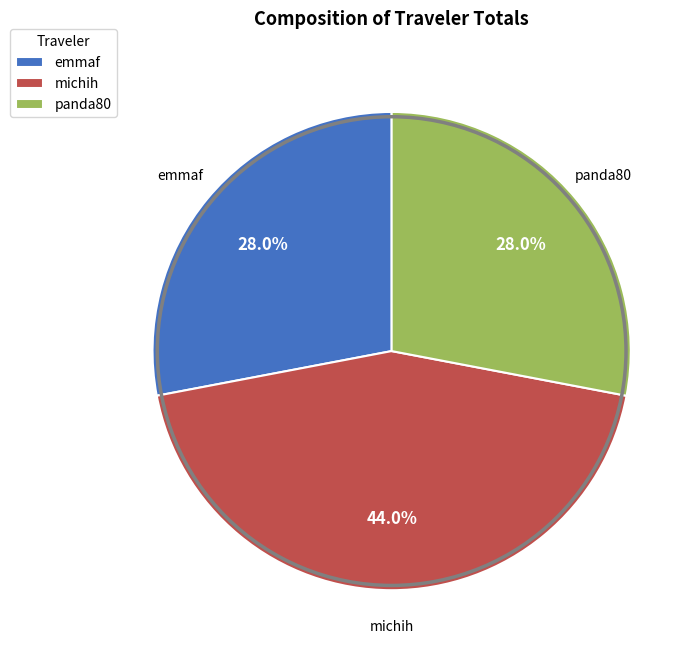

True or false: emmaf accounts for 36% of the total.

False